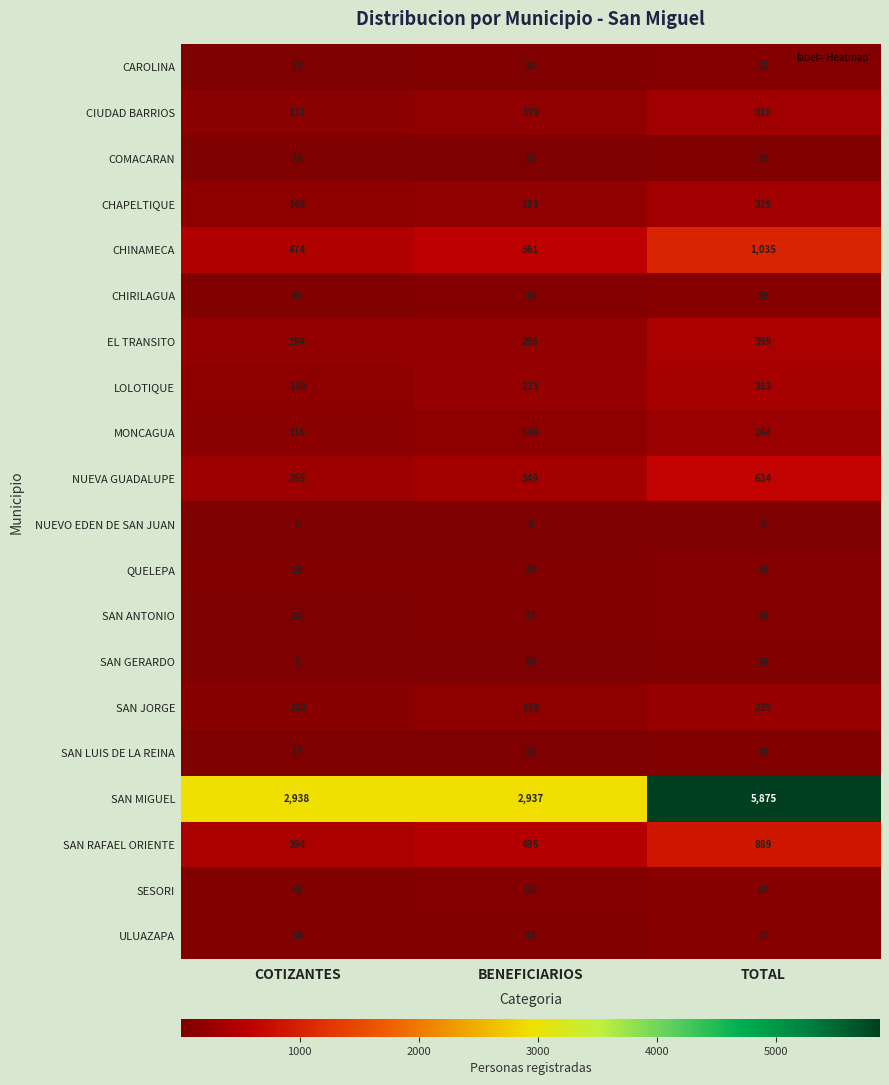

Which label corresponds to the smallest value in the chart?

COTIZANTES